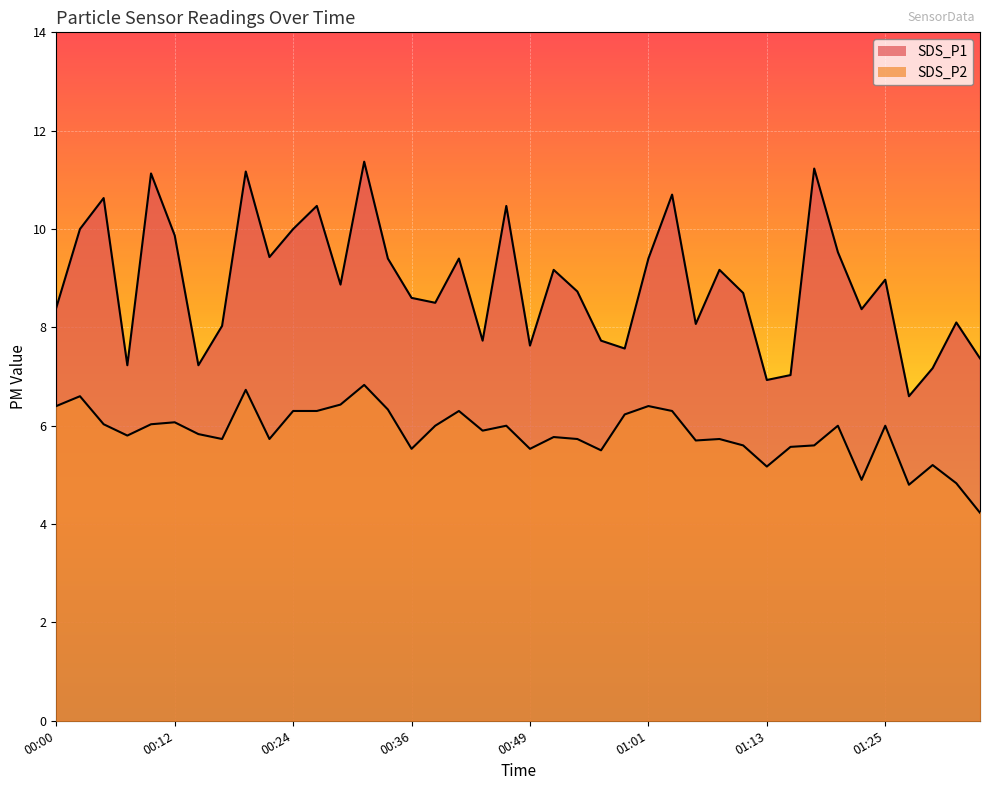

What is the maximum value shown in the chart?

11.4